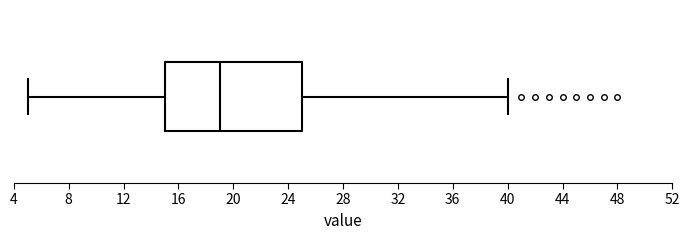

Where does the median line of the box sit on the x-axis? The values are not printed on the chart, so give them approximately, as read against the axis.

19